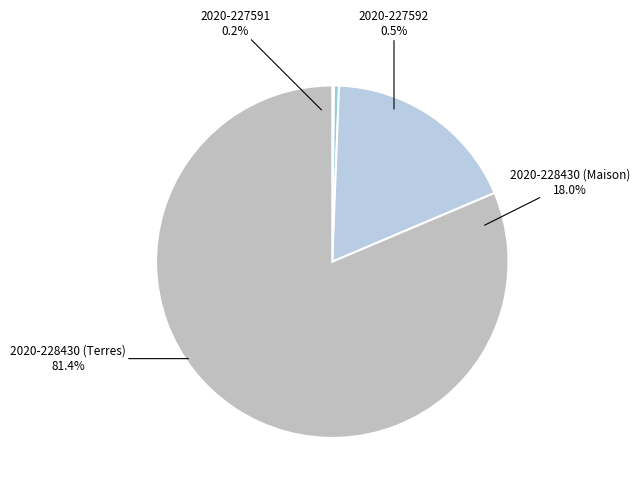

Is there any slice that represents more than half of the pie?

Yes